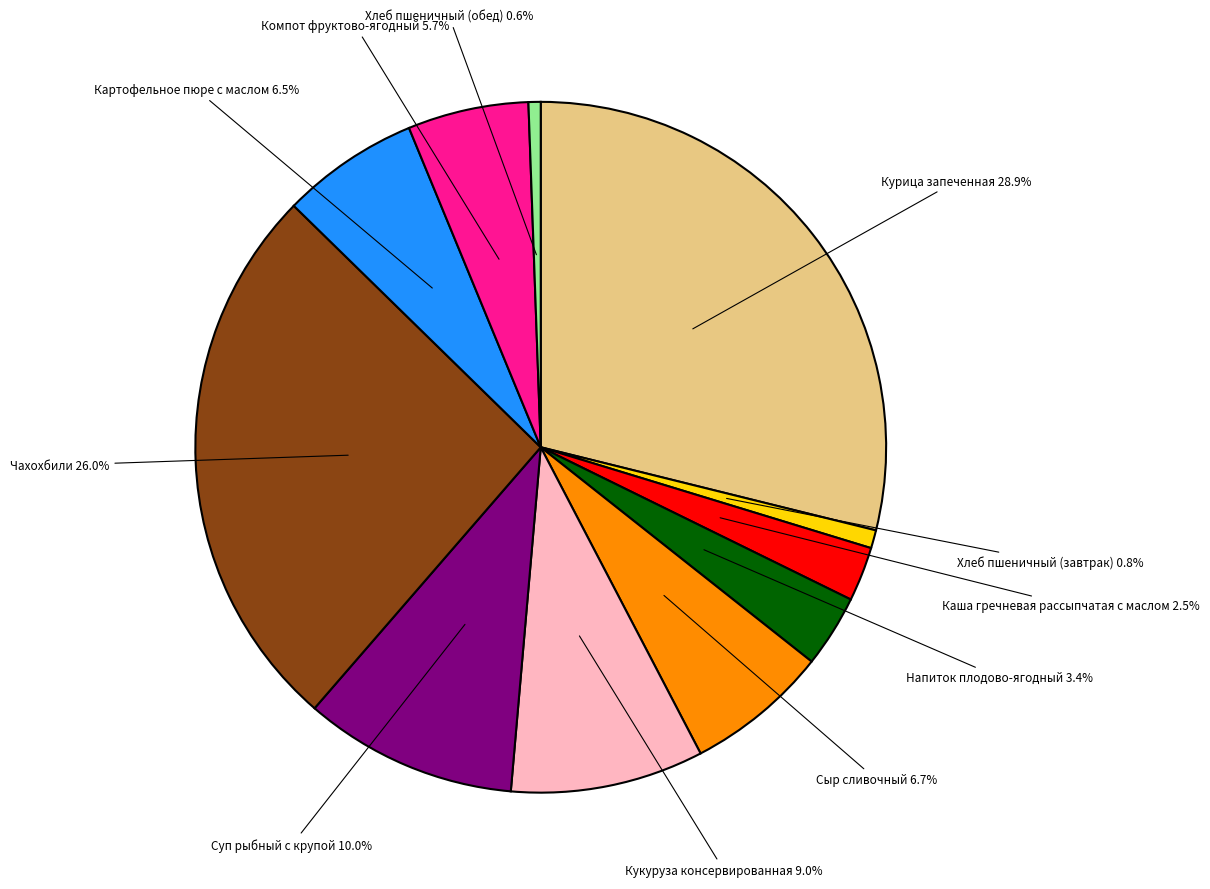

Is there any slice that represents more than half of the pie?

No